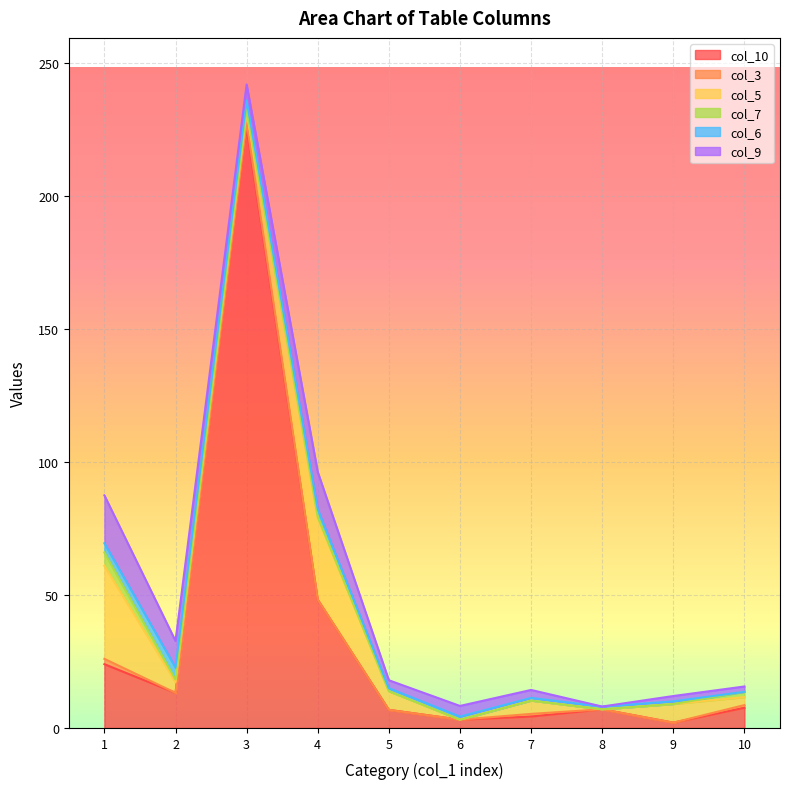

Reading right to left, what are all the values shown in this chart?

col_10: 10=7.6	9=2.0	8=7.0	7=4.3	6=3.1	5=6.8	4=48.2	3=225.5	2=13.2	1=24.0
col_3: 10=1.0	9=0.0	8=0.0	7=1.0	6=0.0	5=0.0	4=0.0	3=2.0	2=0.0	1=2.0
col_5: 10=3.0	9=7.0	8=0.0	7=5.0	6=0.0	5=7.0	4=31.0	3=4.0	2=4.0	1=35.0
col_7: 10=2.0	9=0.0	8=0.0	7=0.0	6=0.0	5=0.0	4=0.0	3=1.0	2=1.0	1=5.0
col_6: 10=0.0	9=1.0	8=1.0	7=1.0	6=1.2	5=1.1	4=3.0	3=3.3	2=4.5	1=3.5
col_9: 10=2.0	9=2.0	8=0.0	7=3.0	6=4.0	5=3.0	4=14.0	3=6.0	2=10.0	1=18.0